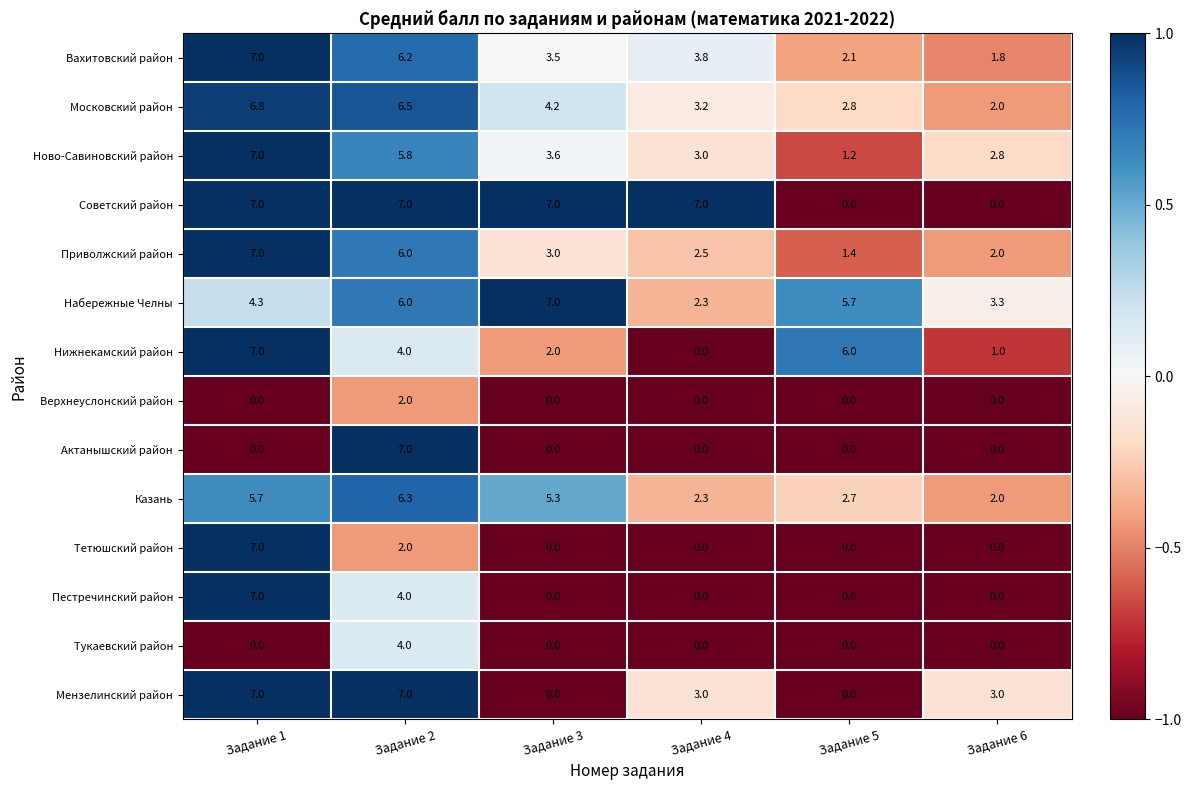

What is the minimum value shown in the chart?

0.0